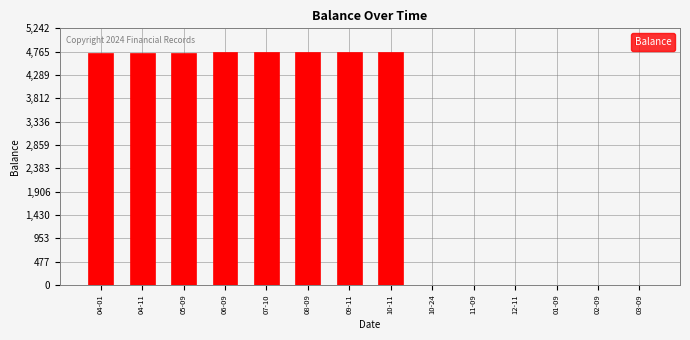

Is it true that the value at 06-09 is 4749.8?

True